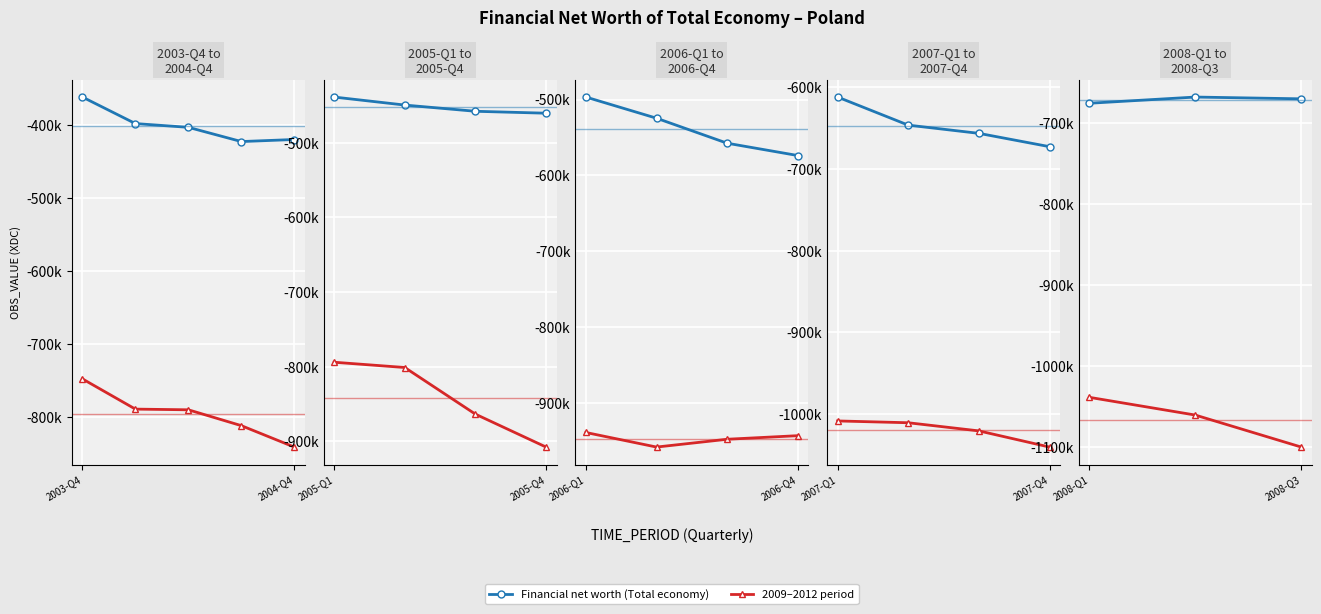

Which series changed the most between 2008-Q1 and 2008-Q3?

2009–2012 period